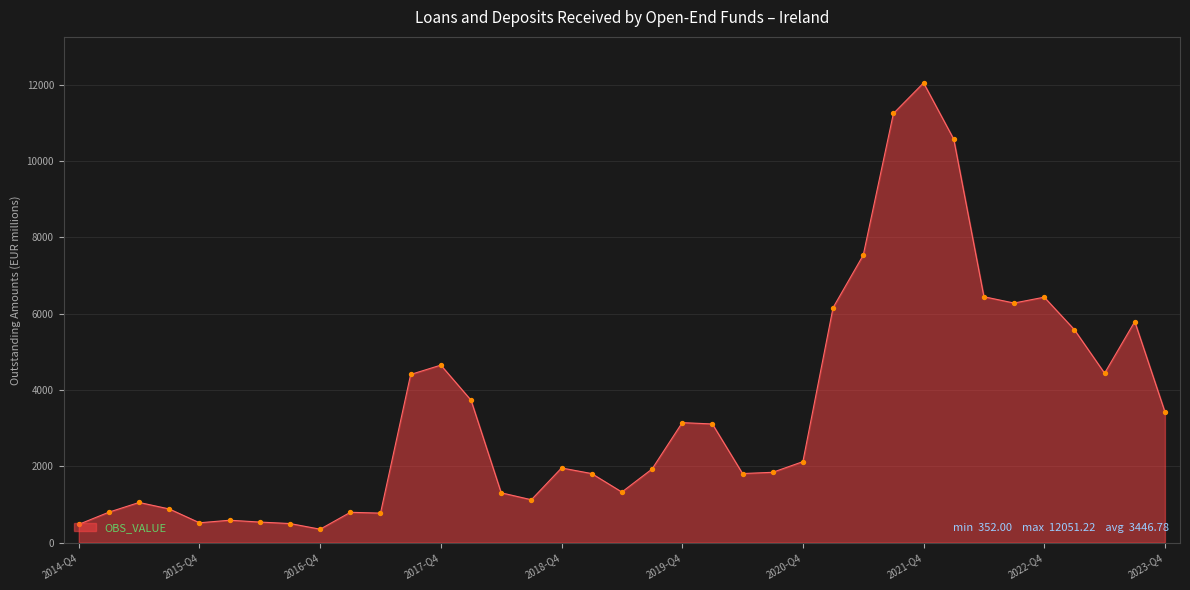

What is the smallest value displayed?

352.0